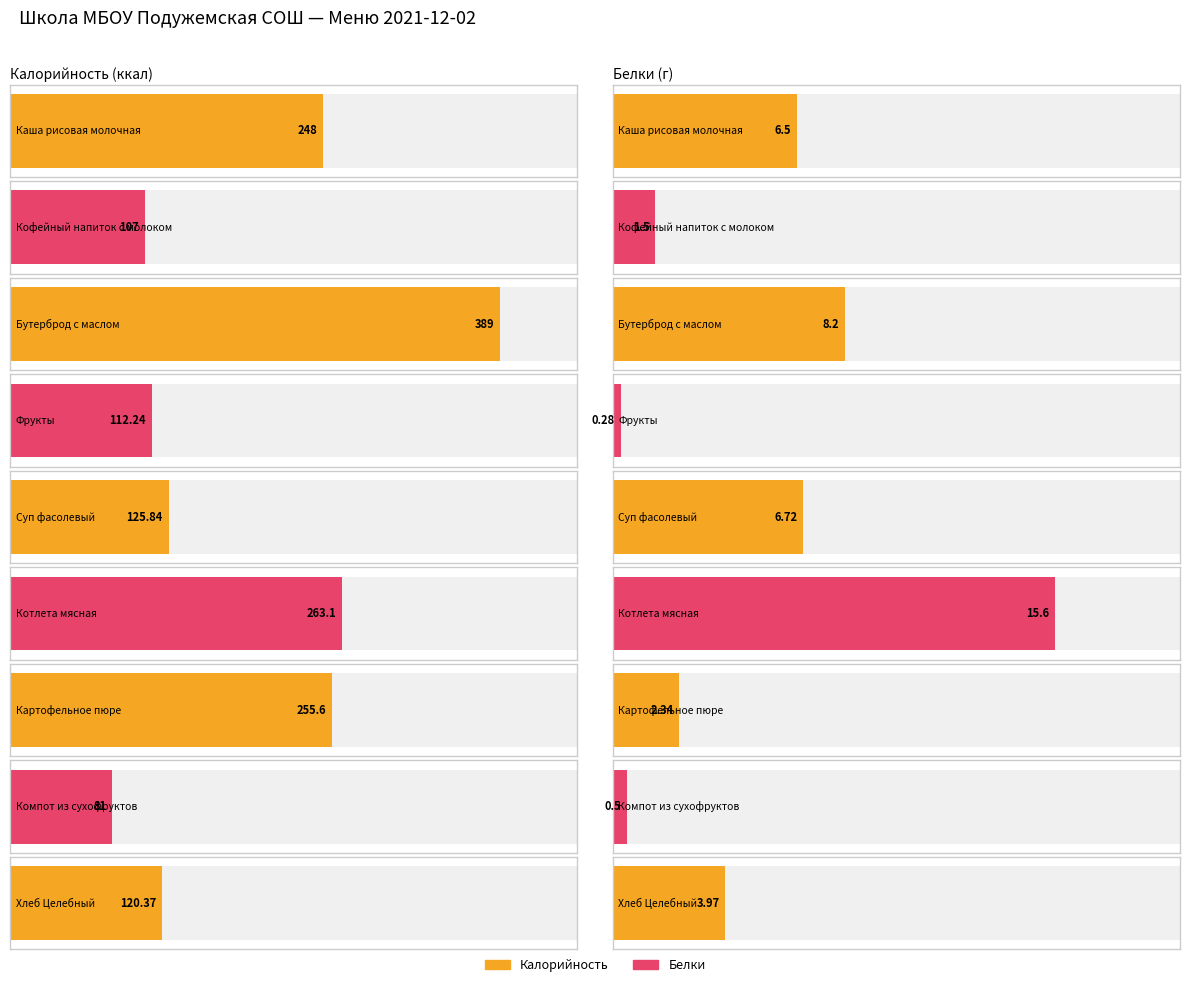

The value of Белки at Фрукты is 0.4. True or false?

False